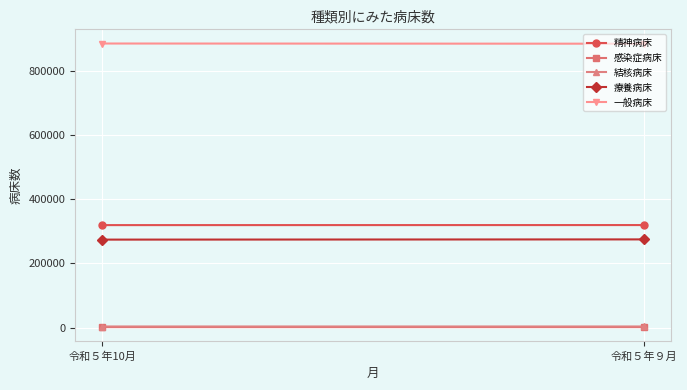

Which label corresponds to the largest value in the chart?

令和５年10月